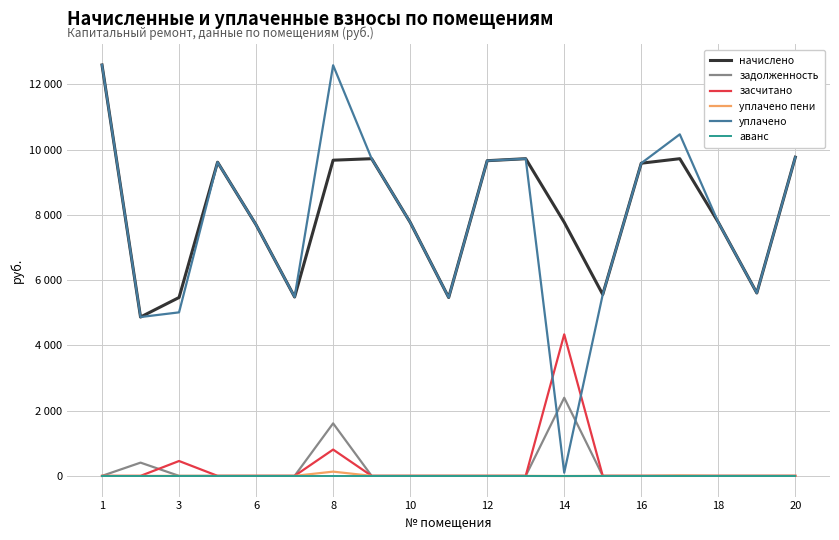

What is the average value of the начислено series?

8081.0